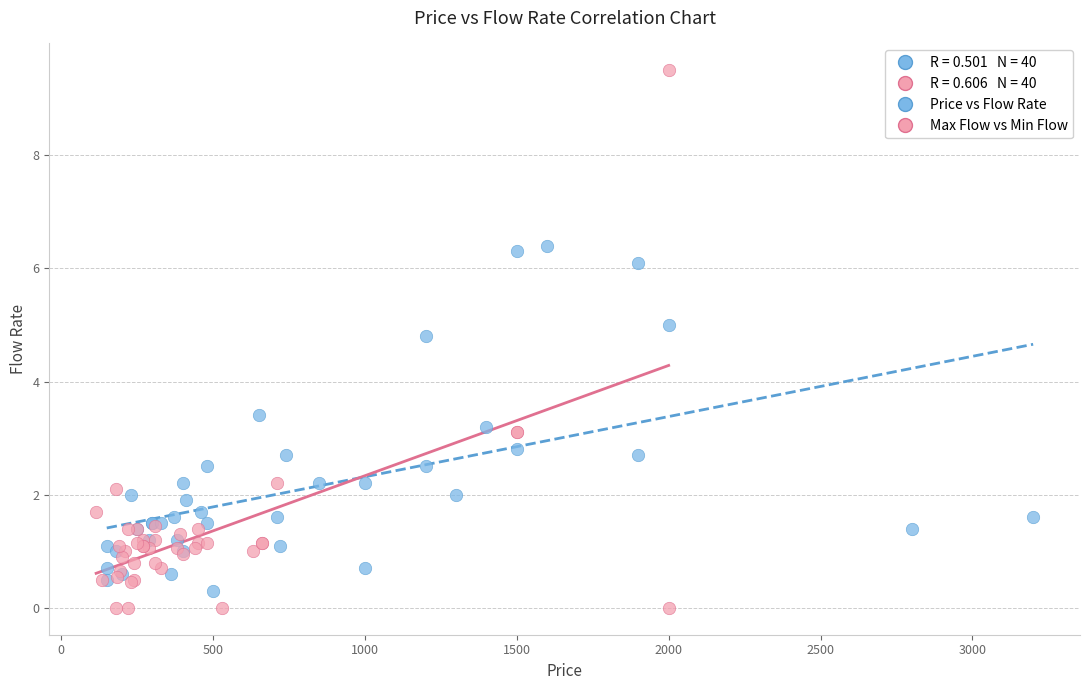

Which series reaches the maximum Y coordinate?

Max Flow vs Min Flow